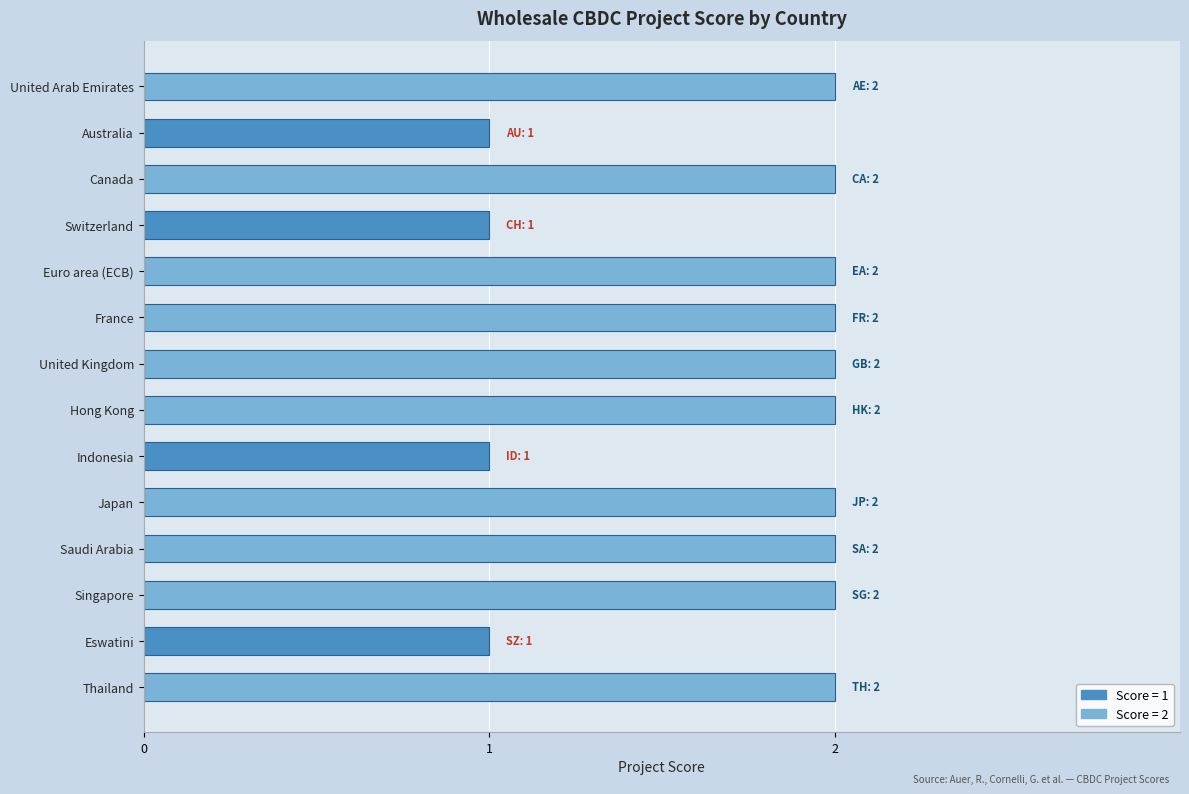

Reading top to bottom, extract all data points from this chart.

2	1	2	1	2	2	2	2	1	2	2	2	1	2